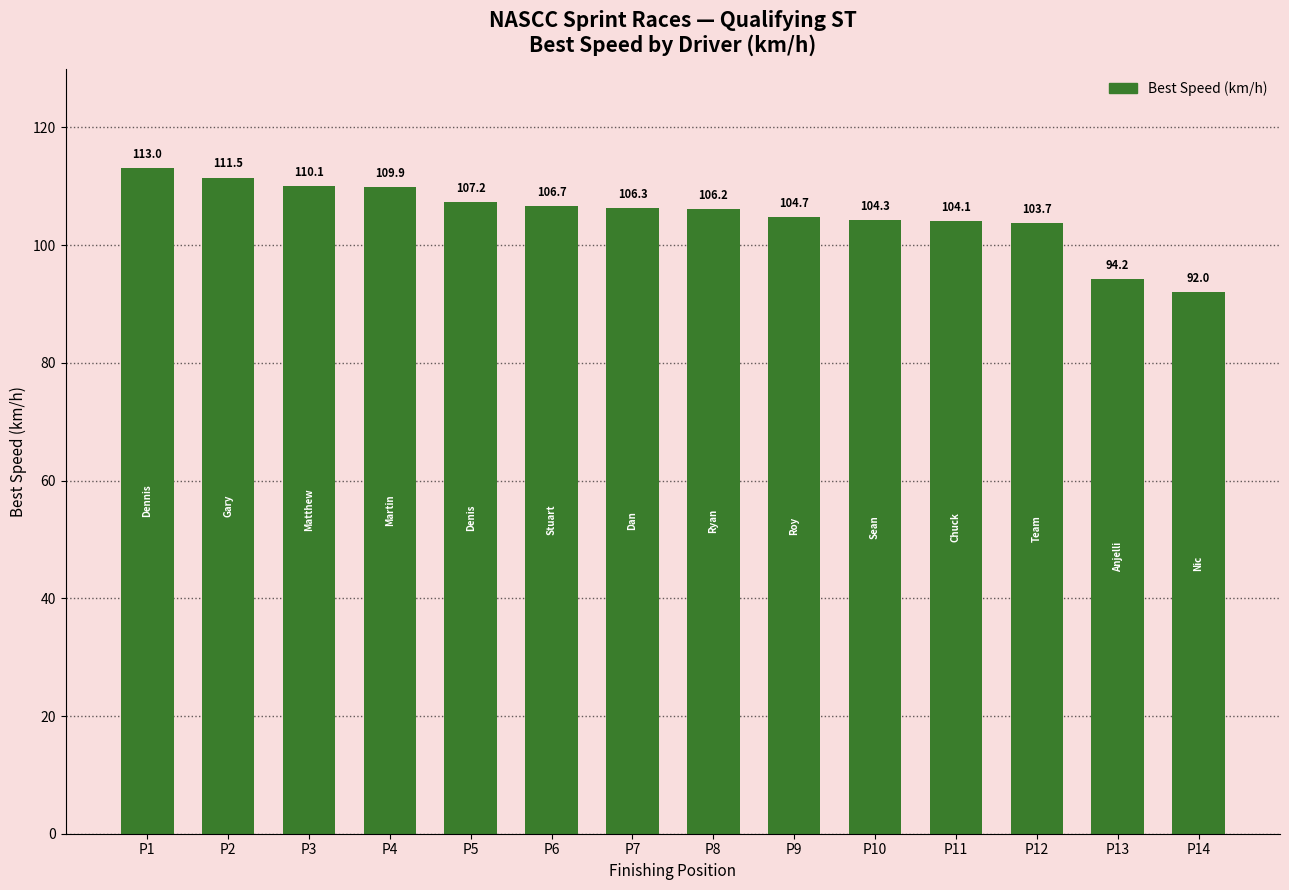

Between P5 and P1, which is larger?

P1